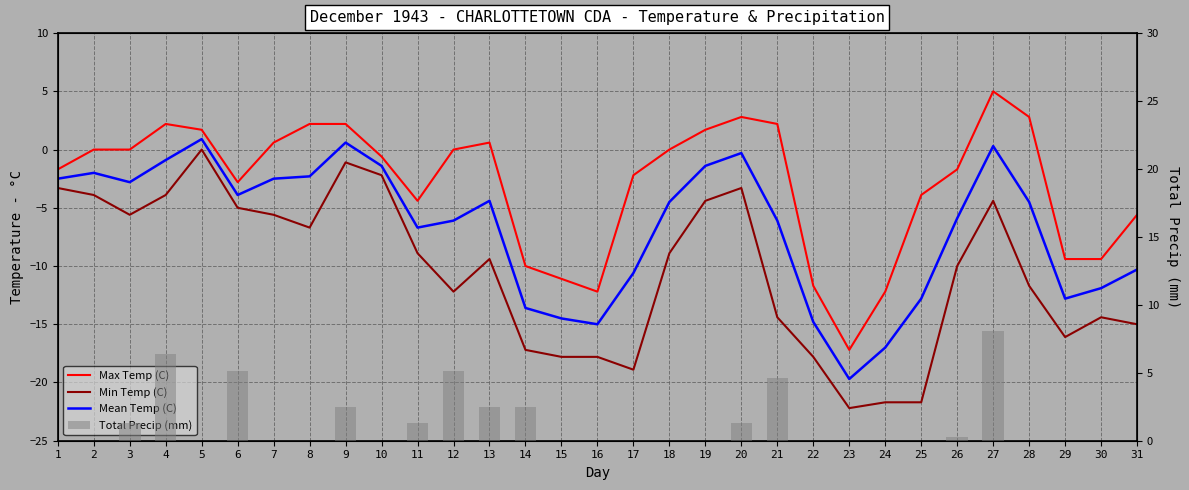

The Max Temp (C) series shows -24.8 at 23. True or false?

False